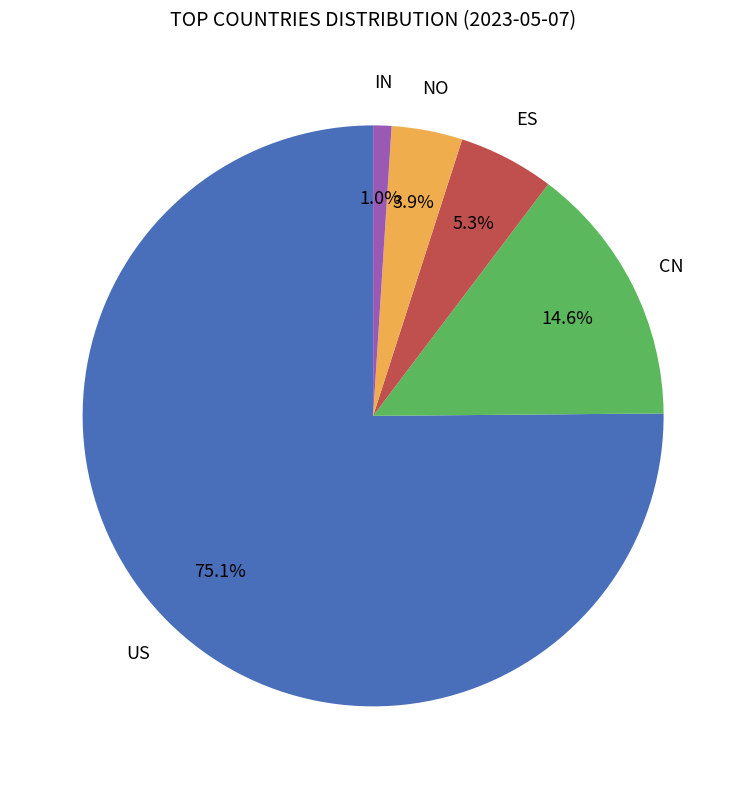

How many slices are in this pie chart?

5